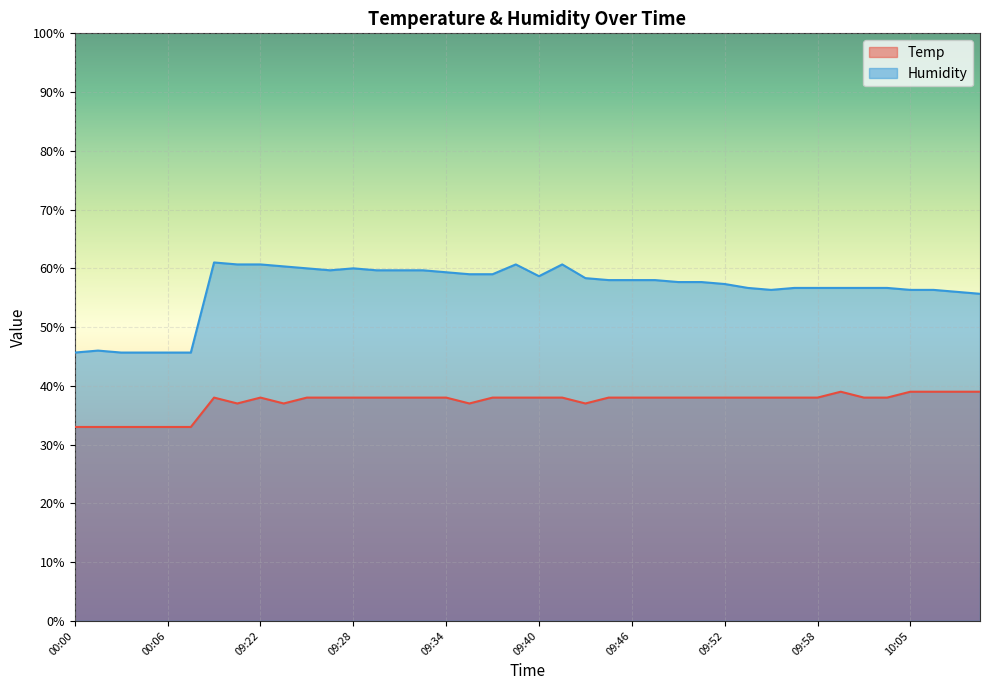

At which label does Temp first exceed 38?

09:19